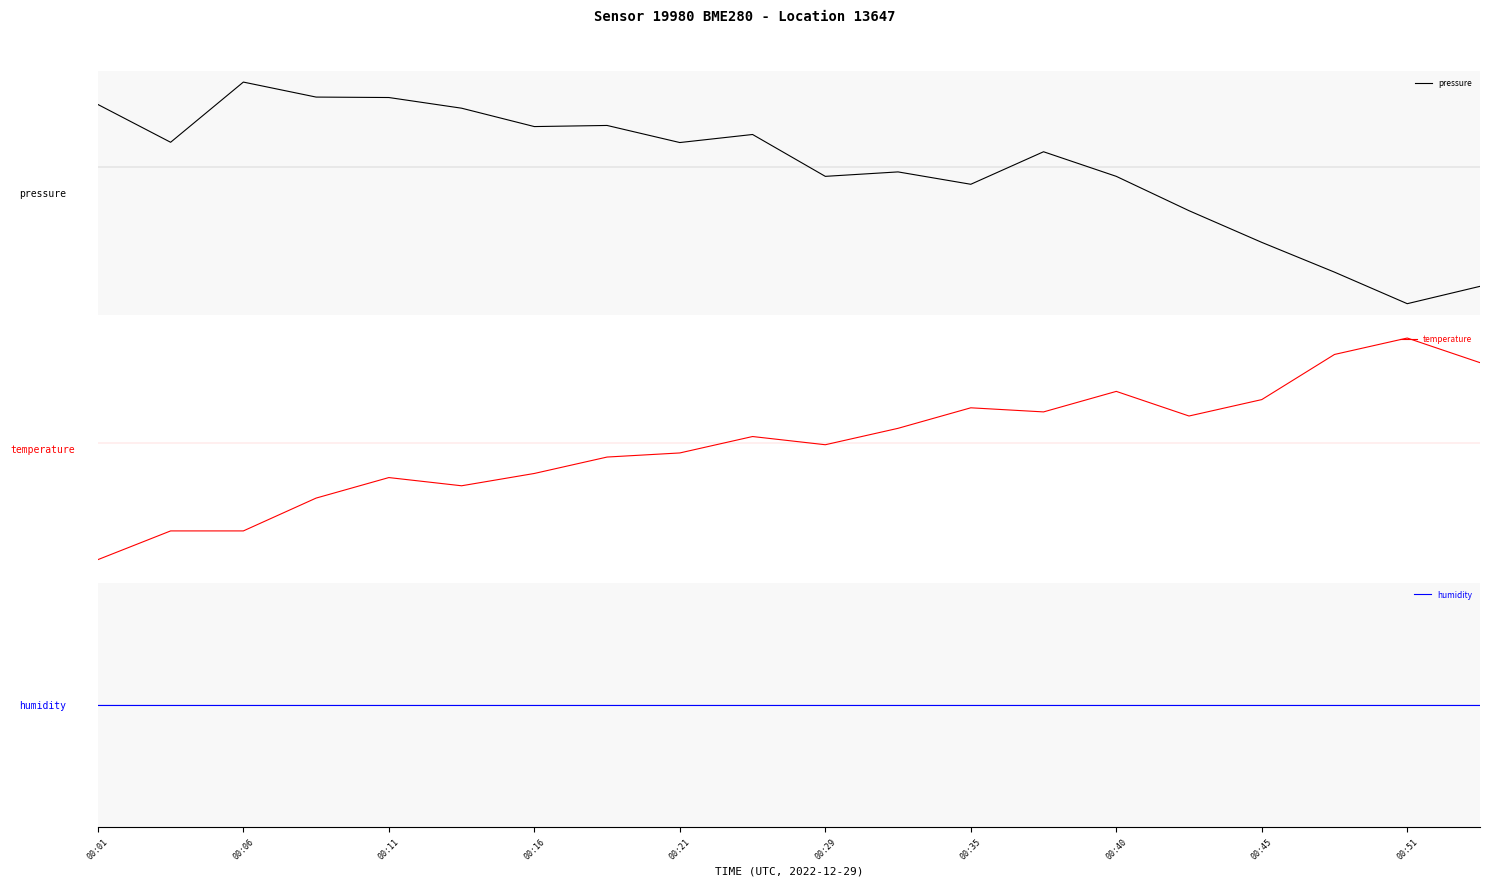

True or false: pressure and temperature cross at least once.

True